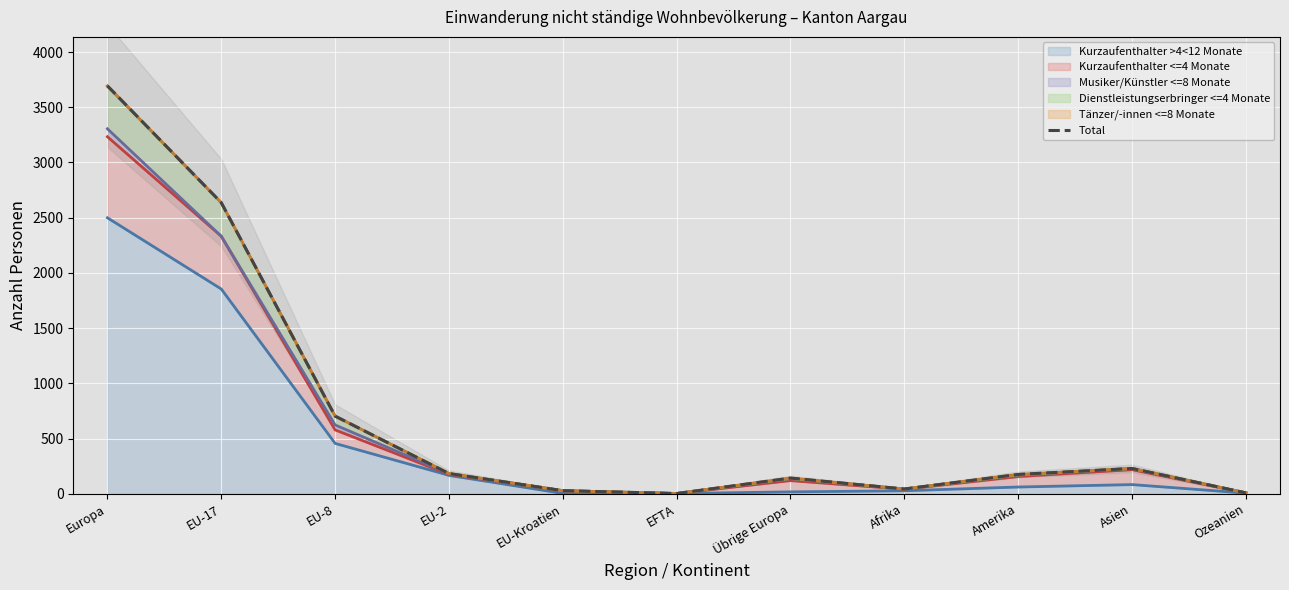

What is the difference between the maximum and minimum values?

3692